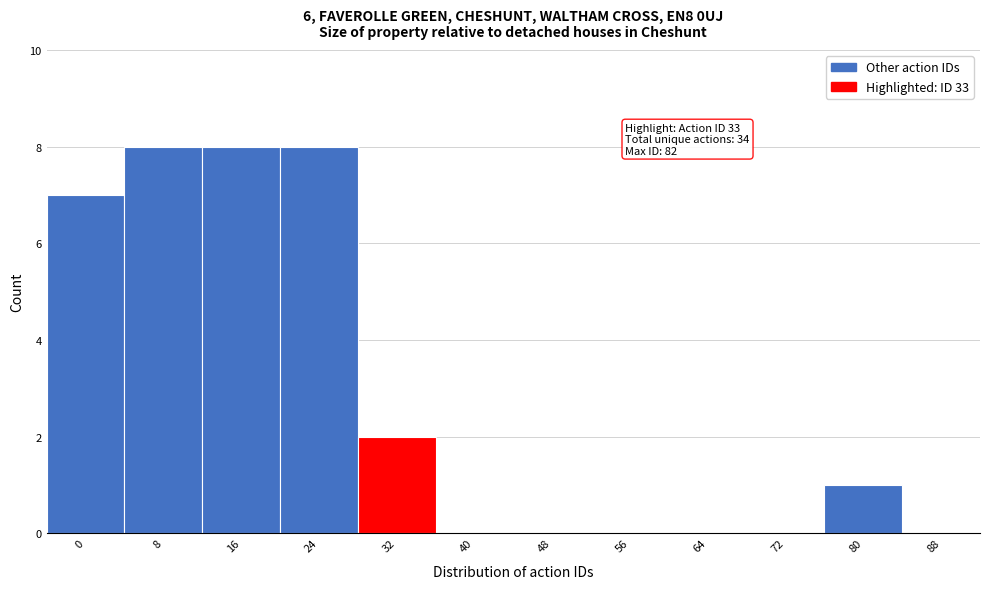

Reading left to right, transcribe all the data shown in this chart.

0=7	8=8	16=8	24=8	32=2	40=0	48=0	56=0	64=0	72=0	80=1	88=0